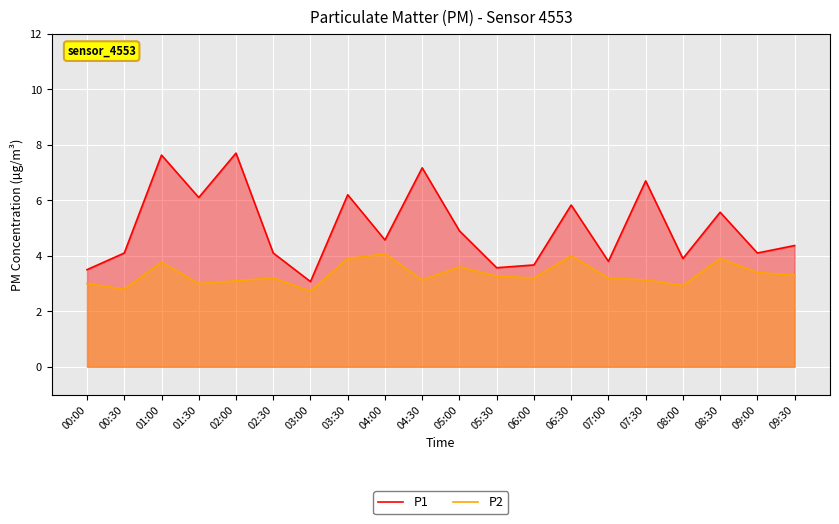

Where is the first local maximum for P1?

01:00